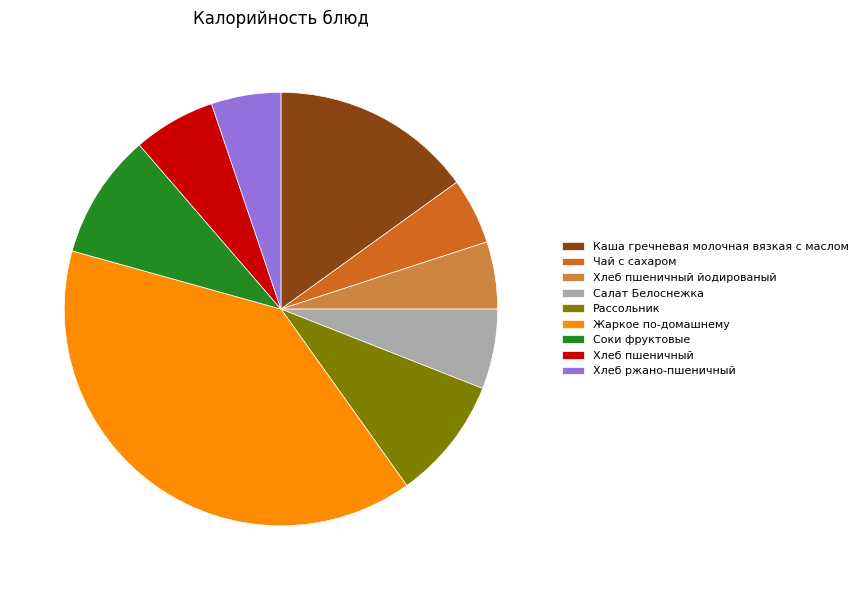

Is there a majority slice in this chart?

No